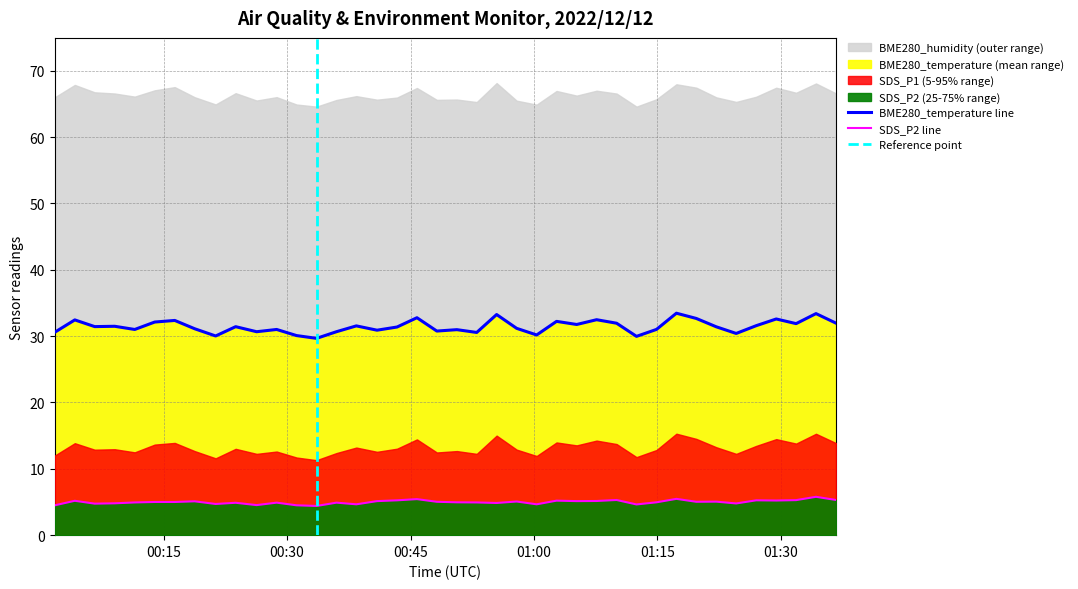

Between 2022/12/12 00:28:44 and 2022/12/12 00:43:22, which is larger?

2022/12/12 00:28:44